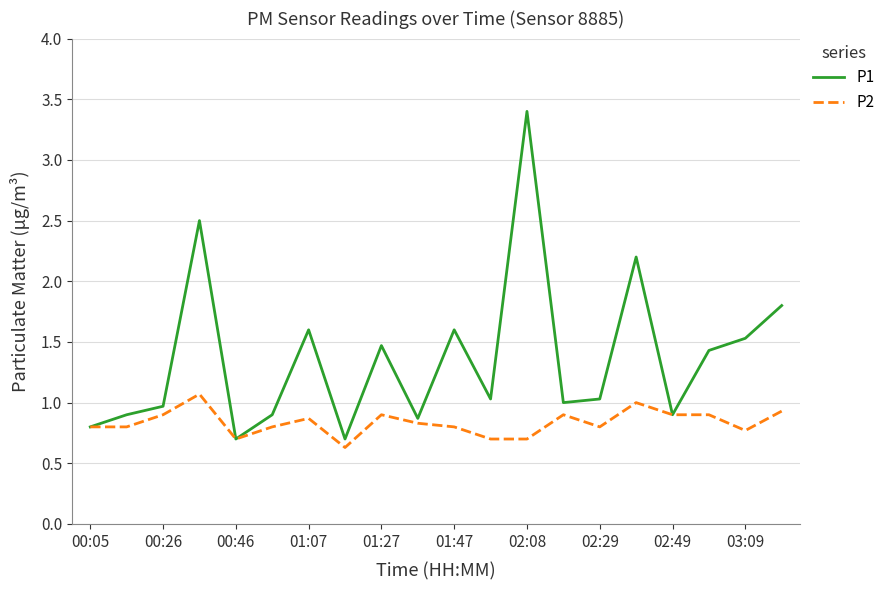

What is the minimum value for P1?

0.7